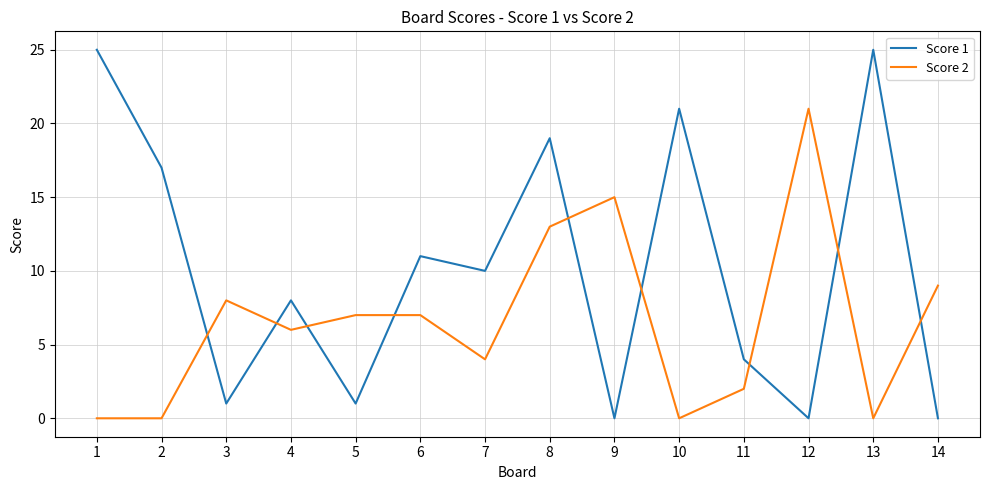

How many lines are shown in the chart?

2